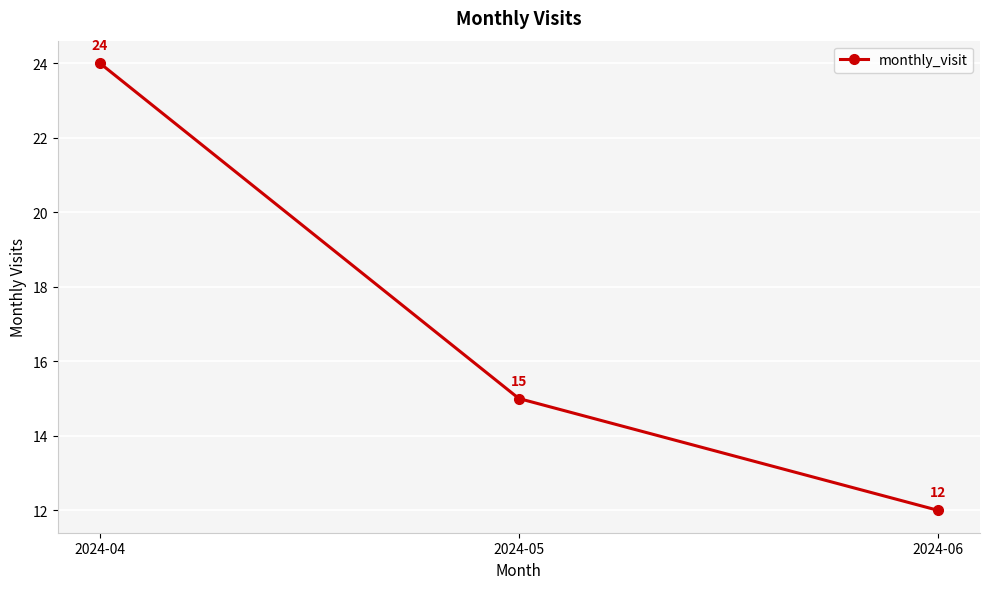

At which category does the chart reach its peak across all series?

2024-04